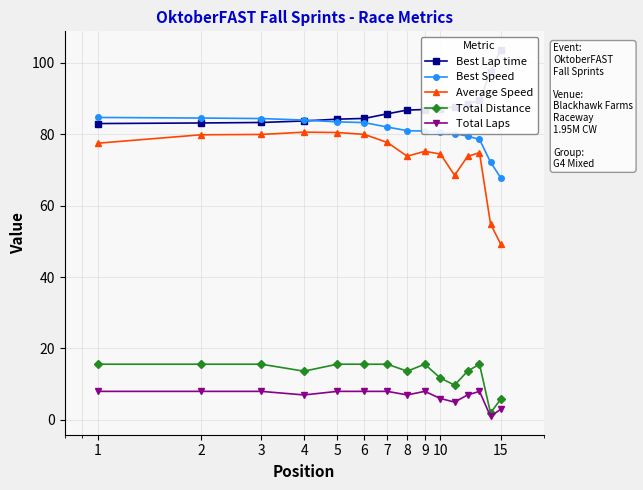

True or false: Total Distance and Average Speed intersect in this chart.

False